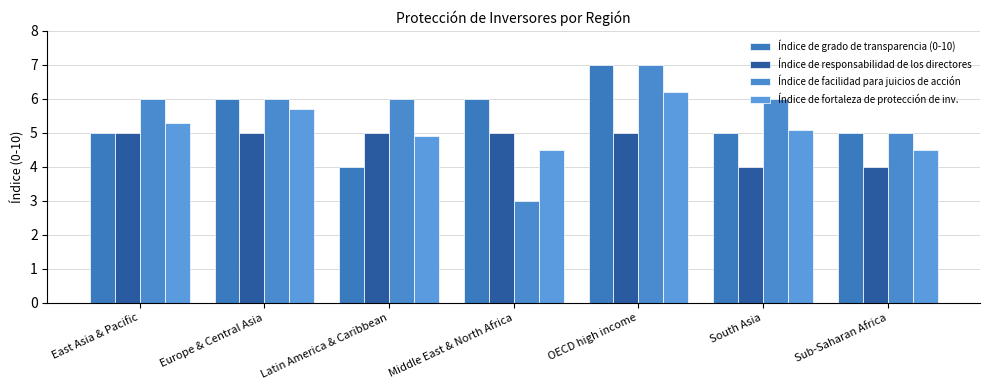

Is the value of Índice de responsabilidad de los directores at Sub-Saharan Africa greater than the value of Índice de fortaleza de protección de inv. at Latin America & Caribbean?

No